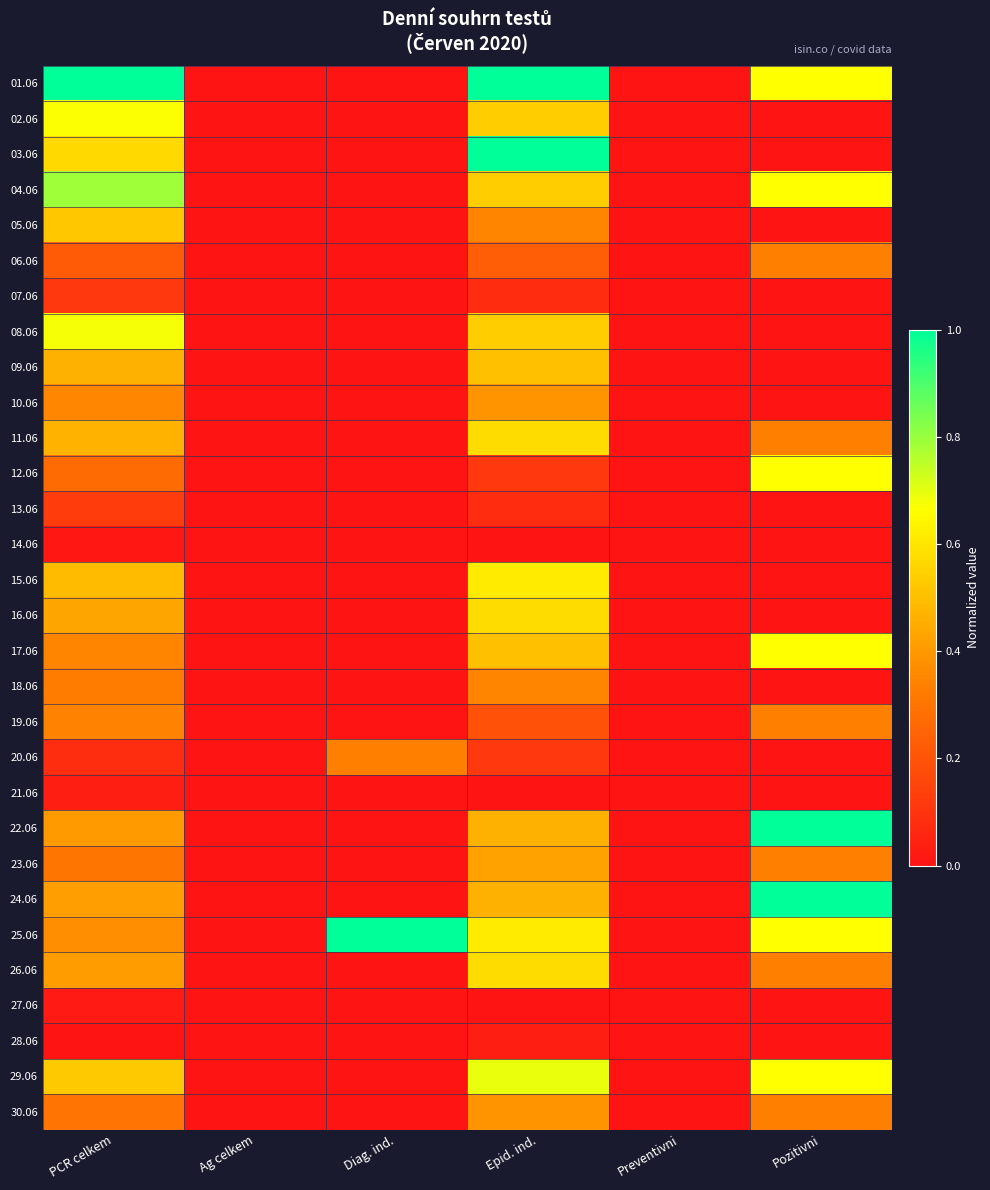

Reading left to right, transcribe all the data shown in this chart.

01.06: PCR celkem=1.0	Ag celkem=0.0	Diag. ind.=0.0	Epid. ind.=1.0	Preventivni=0.0	Pozitivni=0.7
02.06: PCR celkem=0.7	Ag celkem=0.0	Diag. ind.=0.0	Epid. ind.=0.5	Preventivni=0.0	Pozitivni=0.0
03.06: PCR celkem=0.6	Ag celkem=0.0	Diag. ind.=0.0	Epid. ind.=1.0	Preventivni=0.0	Pozitivni=0.0
04.06: PCR celkem=0.8	Ag celkem=0.0	Diag. ind.=0.0	Epid. ind.=0.5	Preventivni=0.0	Pozitivni=0.7
05.06: PCR celkem=0.5	Ag celkem=0.0	Diag. ind.=0.0	Epid. ind.=0.3	Preventivni=0.0	Pozitivni=0.0
06.06: PCR celkem=0.2	Ag celkem=0.0	Diag. ind.=0.0	Epid. ind.=0.2	Preventivni=0.0	Pozitivni=0.3
07.06: PCR celkem=0.1	Ag celkem=0.0	Diag. ind.=0.0	Epid. ind.=0.1	Preventivni=0.0	Pozitivni=0.0
08.06: PCR celkem=0.7	Ag celkem=0.0	Diag. ind.=0.0	Epid. ind.=0.5	Preventivni=0.0	Pozitivni=0.0
09.06: PCR celkem=0.5	Ag celkem=0.0	Diag. ind.=0.0	Epid. ind.=0.5	Preventivni=0.0	Pozitivni=0.0
10.06: PCR celkem=0.4	Ag celkem=0.0	Diag. ind.=0.0	Epid. ind.=0.4	Preventivni=0.0	Pozitivni=0.0
11.06: PCR celkem=0.5	Ag celkem=0.0	Diag. ind.=0.0	Epid. ind.=0.6	Preventivni=0.0	Pozitivni=0.3
12.06: PCR celkem=0.3	Ag celkem=0.0	Diag. ind.=0.0	Epid. ind.=0.1	Preventivni=0.0	Pozitivni=0.7
13.06: PCR celkem=0.1	Ag celkem=0.0	Diag. ind.=0.0	Epid. ind.=0.1	Preventivni=0.0	Pozitivni=0.0
14.06: PCR celkem=0.0	Ag celkem=0.0	Diag. ind.=0.0	Epid. ind.=0.0	Preventivni=0.0	Pozitivni=0.0
15.06: PCR celkem=0.5	Ag celkem=0.0	Diag. ind.=0.0	Epid. ind.=0.6	Preventivni=0.0	Pozitivni=0.0
16.06: PCR celkem=0.4	Ag celkem=0.0	Diag. ind.=0.0	Epid. ind.=0.6	Preventivni=0.0	Pozitivni=0.0
17.06: PCR celkem=0.3	Ag celkem=0.0	Diag. ind.=0.0	Epid. ind.=0.5	Preventivni=0.0	Pozitivni=0.7
18.06: PCR celkem=0.3	Ag celkem=0.0	Diag. ind.=0.0	Epid. ind.=0.3	Preventivni=0.0	Pozitivni=0.0
19.06: PCR celkem=0.3	Ag celkem=0.0	Diag. ind.=0.0	Epid. ind.=0.2	Preventivni=0.0	Pozitivni=0.3
20.06: PCR celkem=0.1	Ag celkem=0.0	Diag. ind.=0.3	Epid. ind.=0.1	Preventivni=0.0	Pozitivni=0.0
21.06: PCR celkem=0.0	Ag celkem=0.0	Diag. ind.=0.0	Epid. ind.=0.0	Preventivni=0.0	Pozitivni=0.0
22.06: PCR celkem=0.4	Ag celkem=0.0	Diag. ind.=0.0	Epid. ind.=0.5	Preventivni=0.0	Pozitivni=1.0
23.06: PCR celkem=0.3	Ag celkem=0.0	Diag. ind.=0.0	Epid. ind.=0.4	Preventivni=0.0	Pozitivni=0.3
24.06: PCR celkem=0.4	Ag celkem=0.0	Diag. ind.=0.0	Epid. ind.=0.5	Preventivni=0.0	Pozitivni=1.0
25.06: PCR celkem=0.4	Ag celkem=0.0	Diag. ind.=1.0	Epid. ind.=0.6	Preventivni=0.0	Pozitivni=0.7
26.06: PCR celkem=0.4	Ag celkem=0.0	Diag. ind.=0.0	Epid. ind.=0.6	Preventivni=0.0	Pozitivni=0.3
27.06: PCR celkem=0.0	Ag celkem=0.0	Diag. ind.=0.0	Epid. ind.=0.0	Preventivni=0.0	Pozitivni=0.0
28.06: PCR celkem=0.0	Ag celkem=0.0	Diag. ind.=0.0	Epid. ind.=0.0	Preventivni=0.0	Pozitivni=0.0
29.06: PCR celkem=0.5	Ag celkem=0.0	Diag. ind.=0.0	Epid. ind.=0.7	Preventivni=0.0	Pozitivni=0.7
30.06: PCR celkem=0.3	Ag celkem=0.0	Diag. ind.=0.0	Epid. ind.=0.4	Preventivni=0.0	Pozitivni=0.3